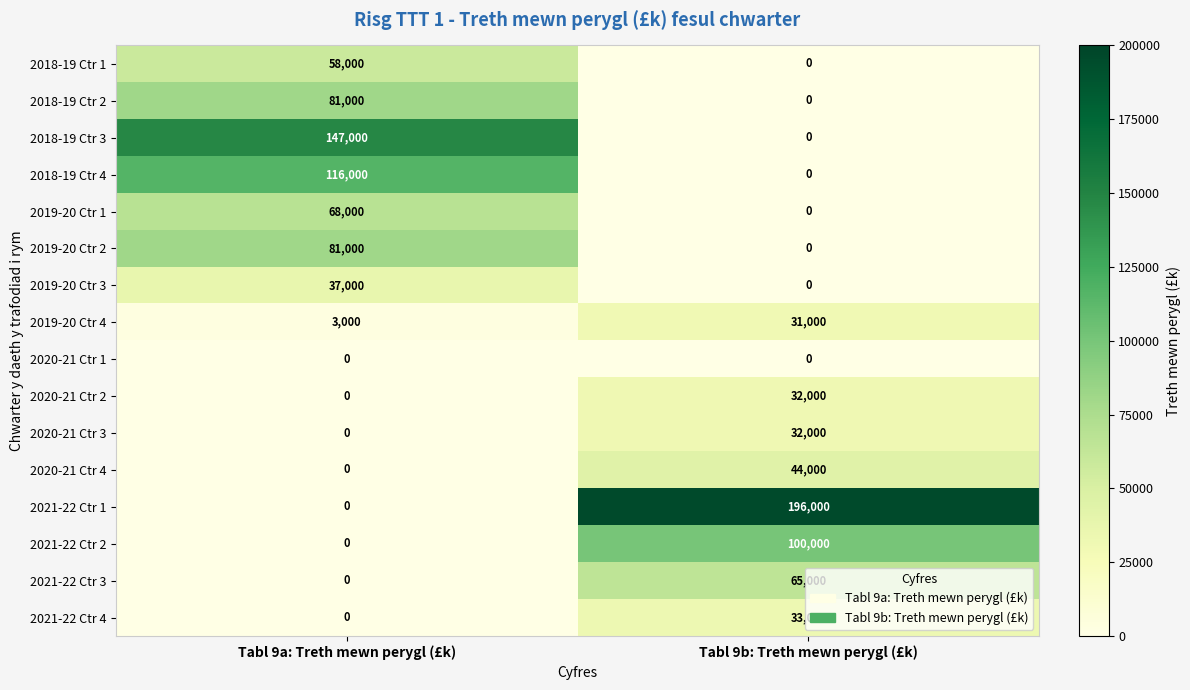

What is the spread (max minus min) of values at Tabl 9a: Treth mewn perygl (£k)?

147000